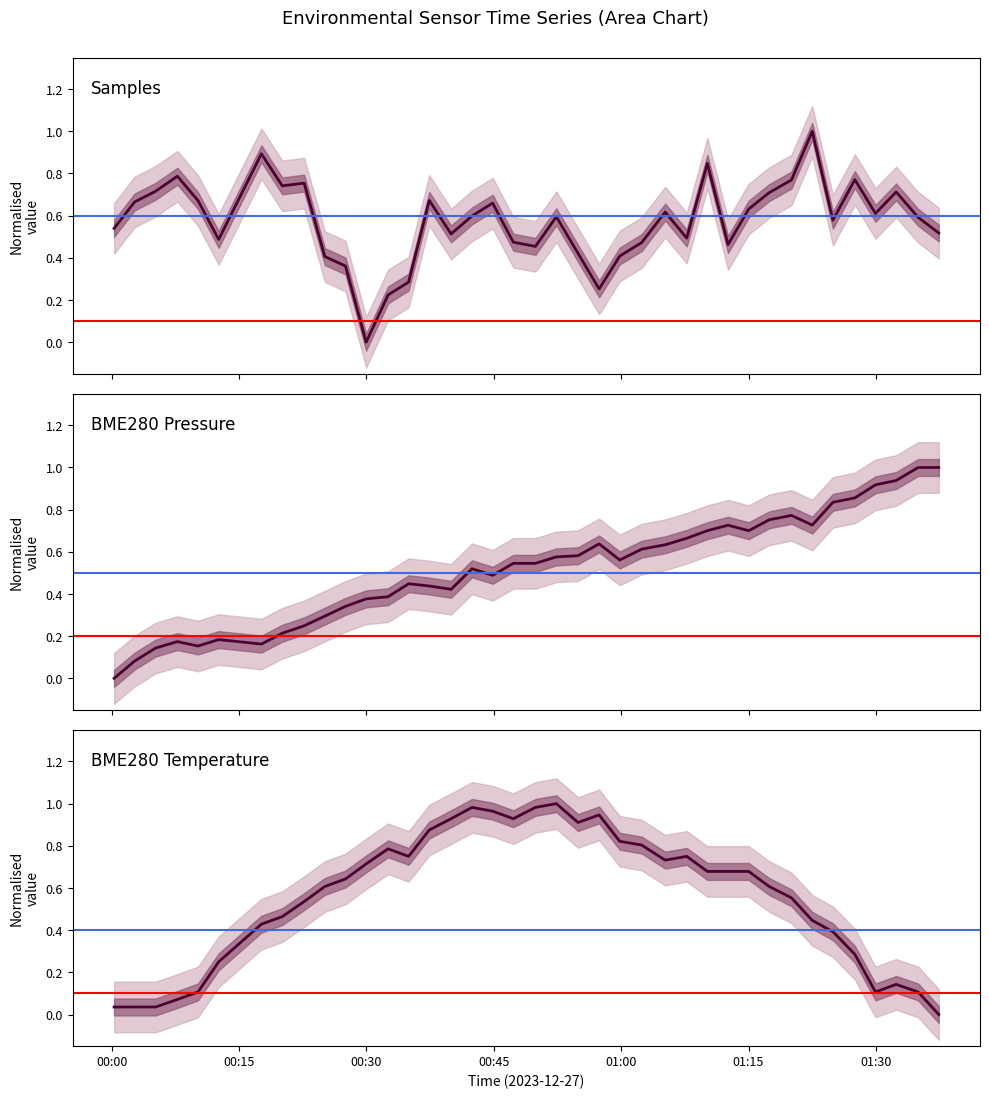

What is the greatest value displayed?

1.0